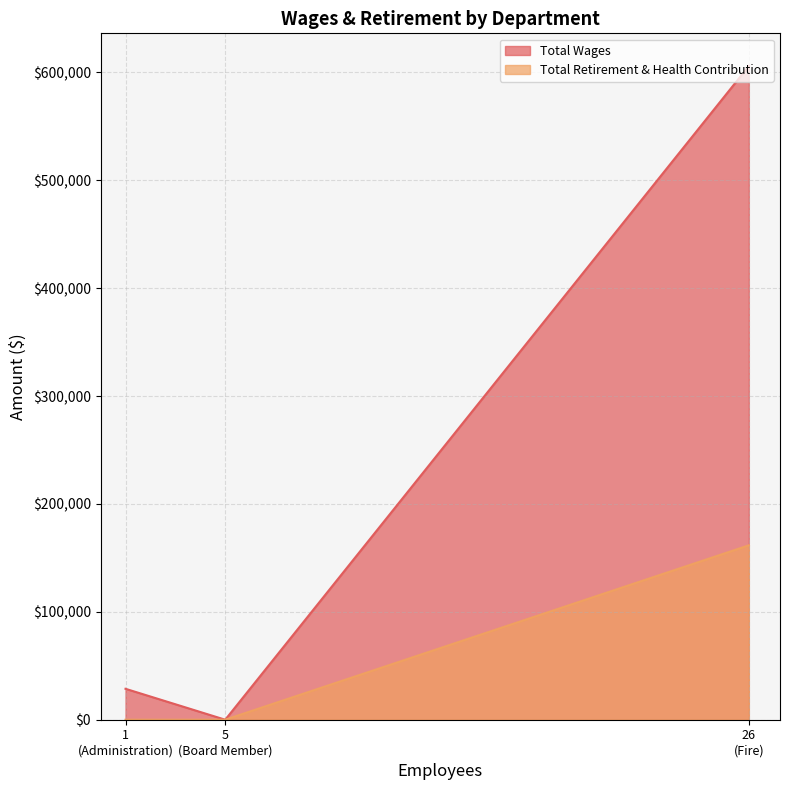

List the series in order of their overall mean, lowest first.

Total Retirement & Health Contribution, Total Wages